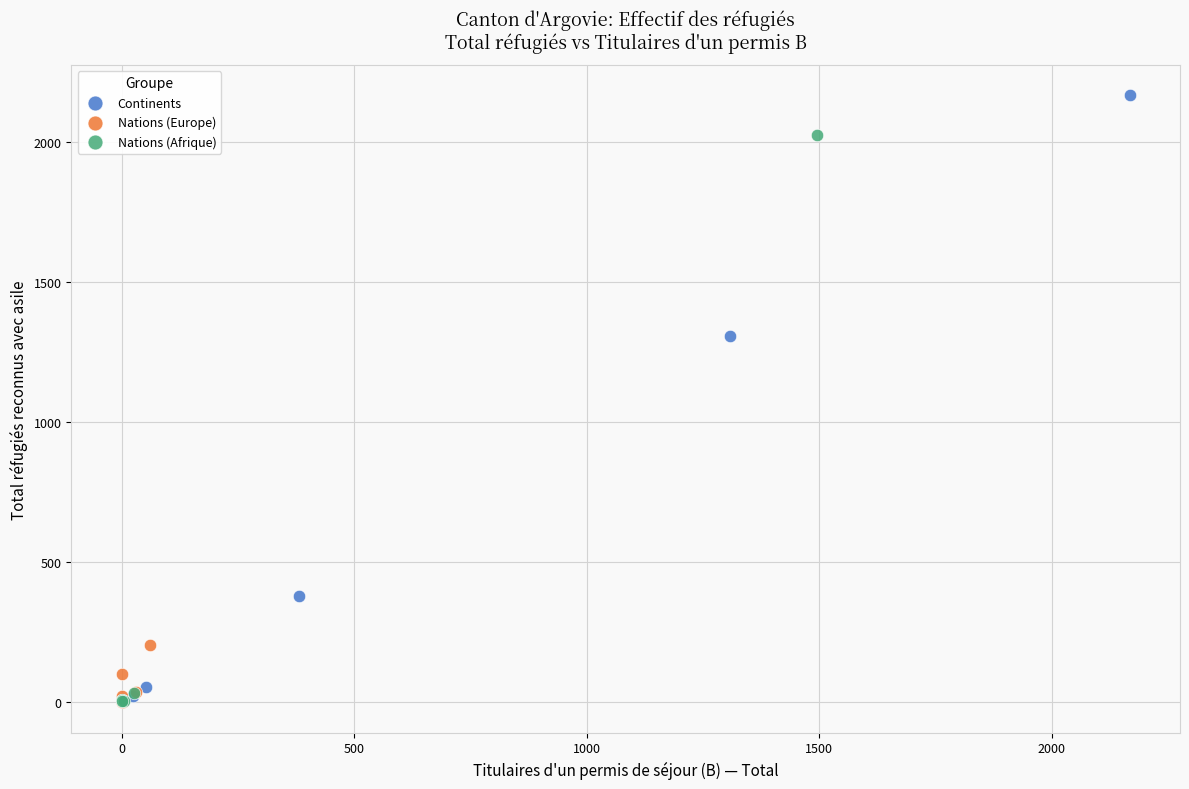

Which series reaches the maximum Y coordinate?

Continents